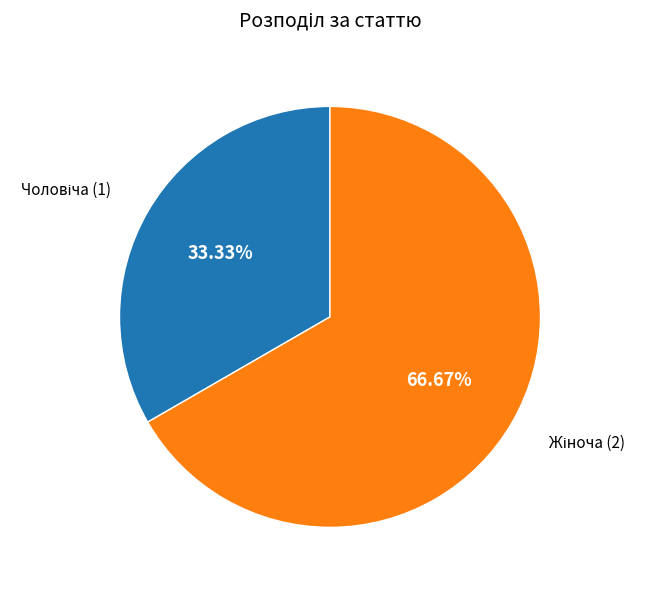

To the nearest percent, what is the average slice percentage?

50%